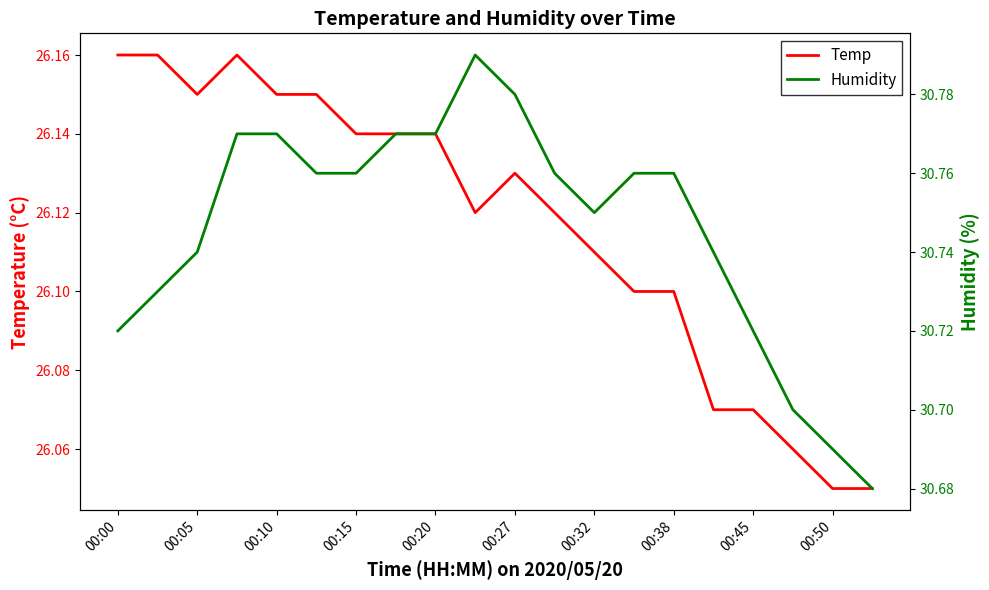

Reading right to left, what are all the values shown in this chart?

Temp: 26.1	26.1	26.1	26.1	26.1	26.1	26.1	26.1	26.1	26.1	26.1	26.1	26.1	26.1	26.1	26.1	26.2	26.1	26.2	26.2
Humidity: 30.7	30.7	30.7	30.7	30.7	30.8	30.8	30.8	30.8	30.8	30.8	30.8	30.8	30.8	30.8	30.8	30.8	30.7	30.7	30.7